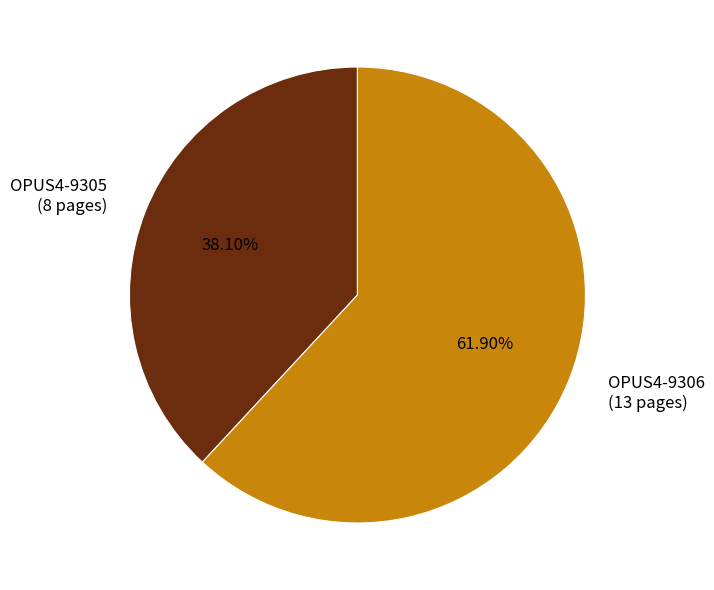

Rank the categories by value from highest to lowest.

OPUS4-9306, OPUS4-9305